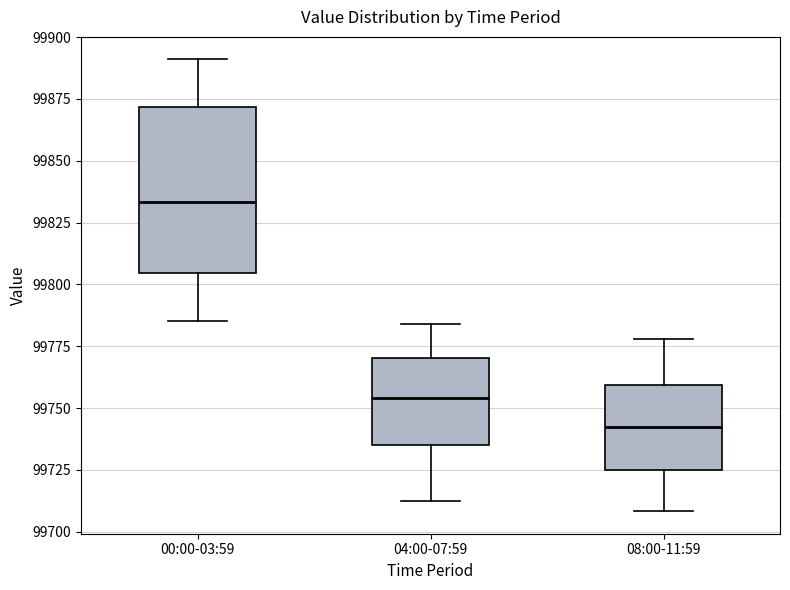

Reading left to right, read every box against the y-axis: the position of its median line, the range the box covers, and the ends of its whiskers. The values are not printed on the chart, so give them approximately, as read against the axis.

00:00-03:59: median 99835, box 99805 to 99870, whiskers 99785 to 99890
04:00-07:59: median 99755, box 99735 to 99770, whiskers 99710 to 99785
08:00-11:59: median 99740, box 99725 to 99760, whiskers 99710 to 99780